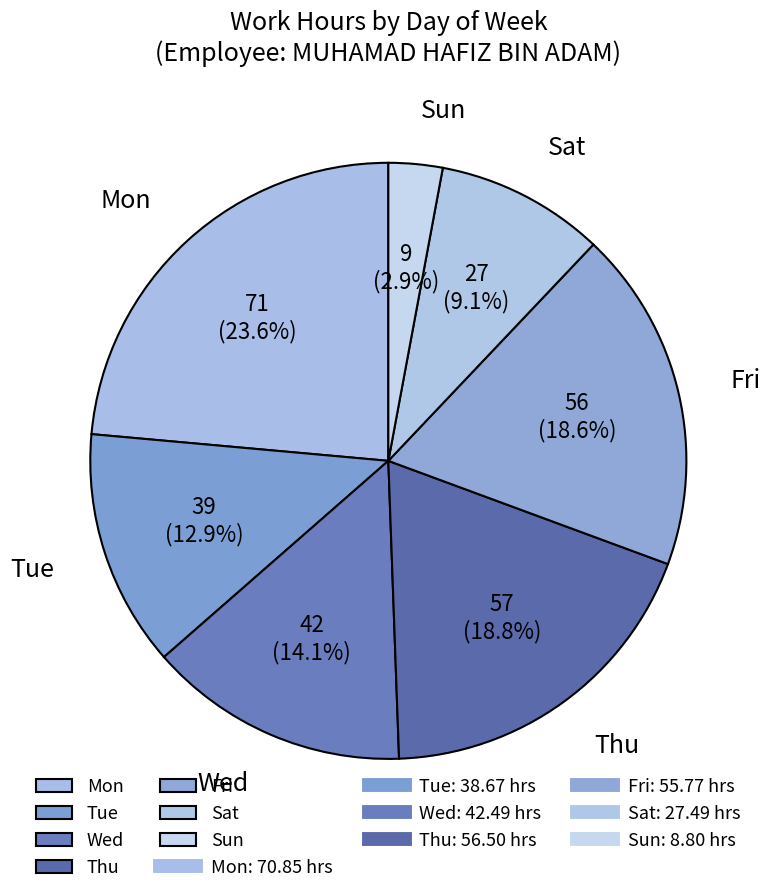

To the nearest percent, what is the difference between the Fri and Wed slice percentages?

4%